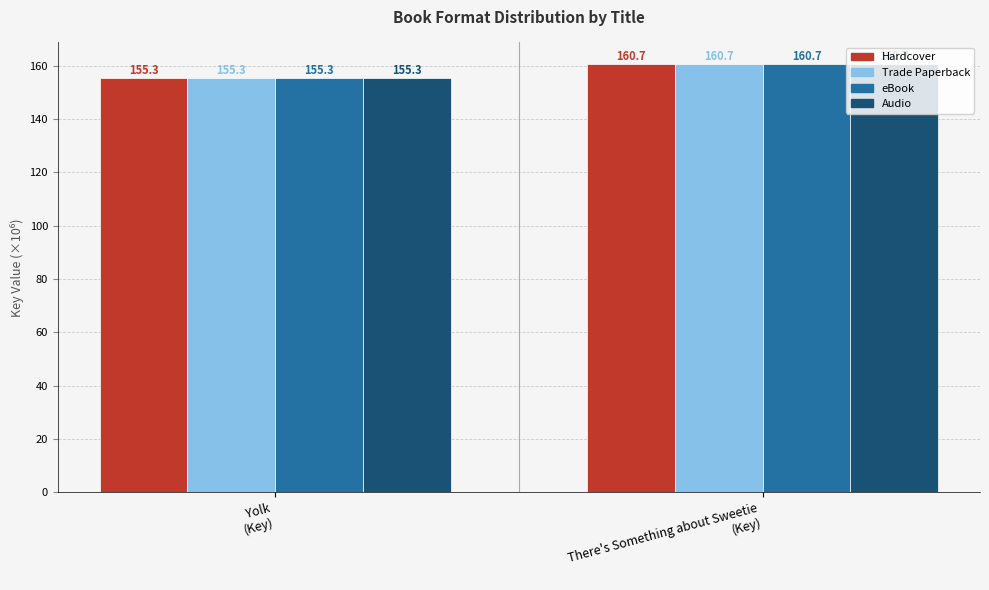

What is the highest value of the eBook series?

160.7